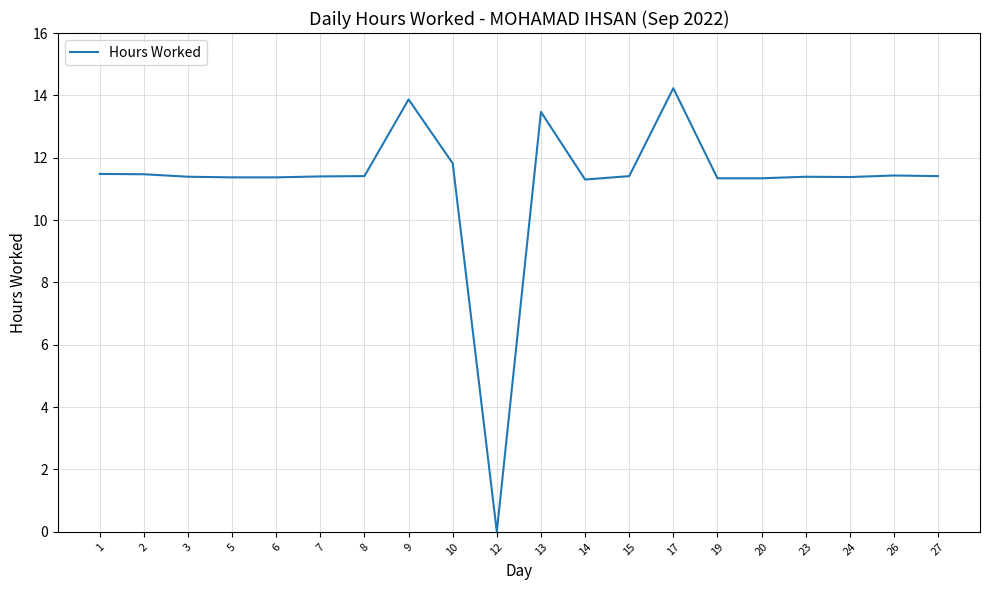

What is the average value?

11.2